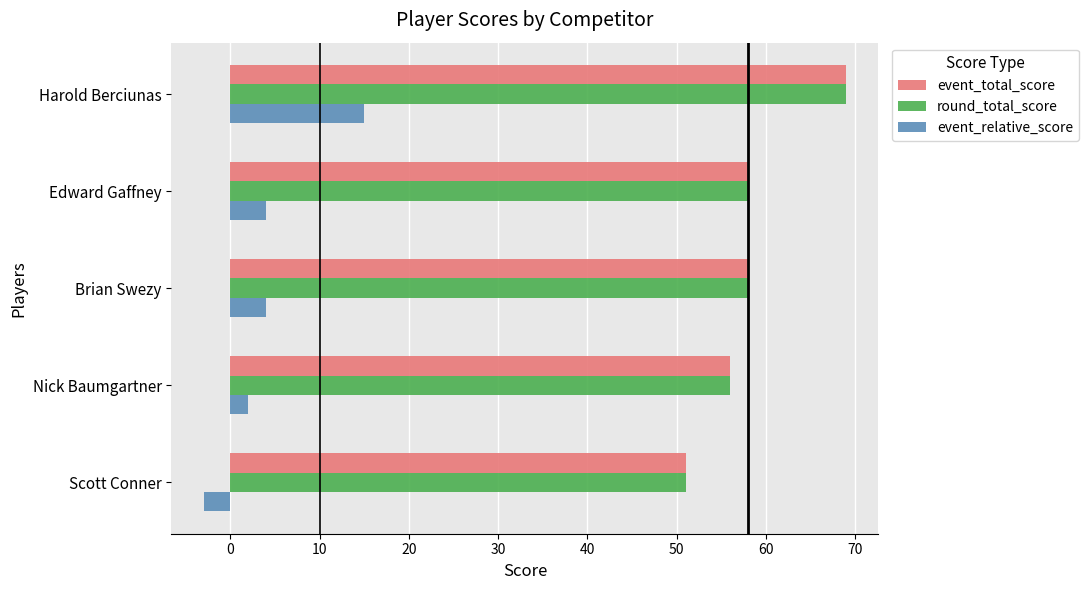

How many distinct data groups are displayed?

3